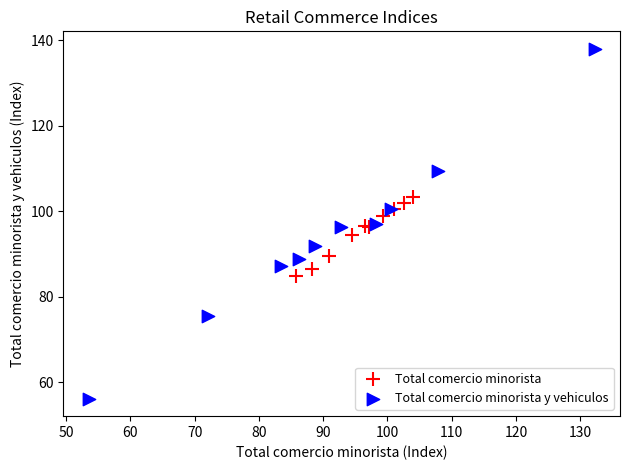

Which series contains the highest Y value?

Total comercio minorista y vehiculos